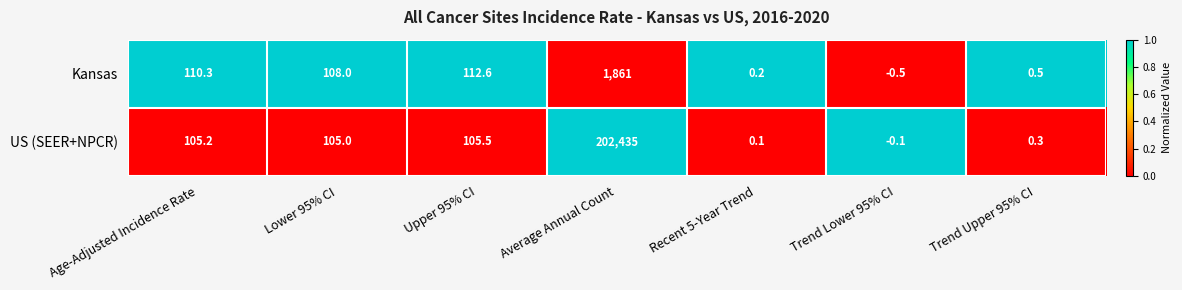

What is the approximate value of Kansas at Age-Adjusted Incidence Rate?

110.3